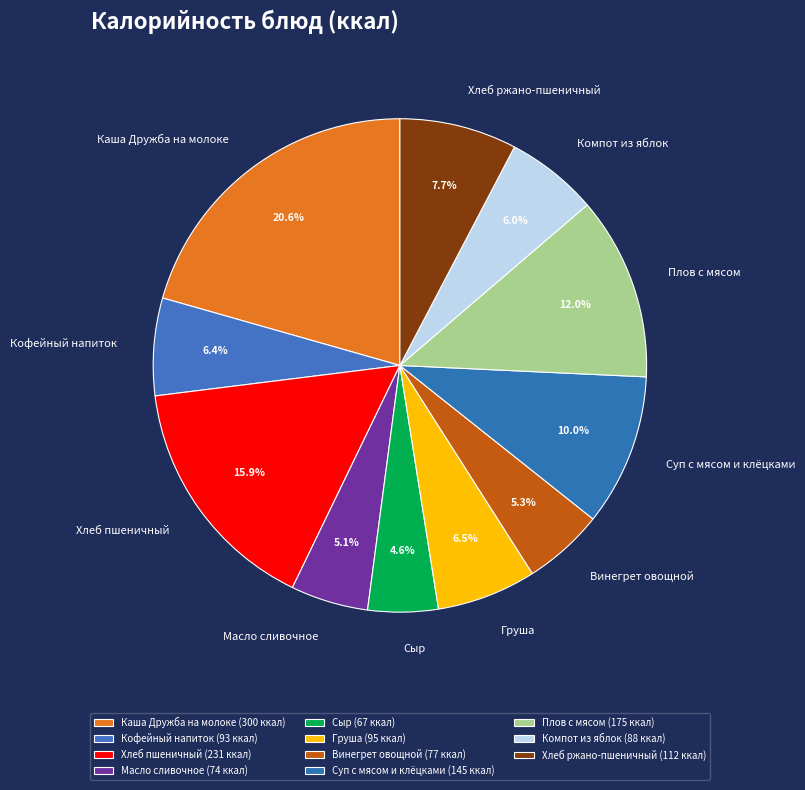

Which has a higher value, Кофейный напиток or Плов с мясом?

Плов с мясом